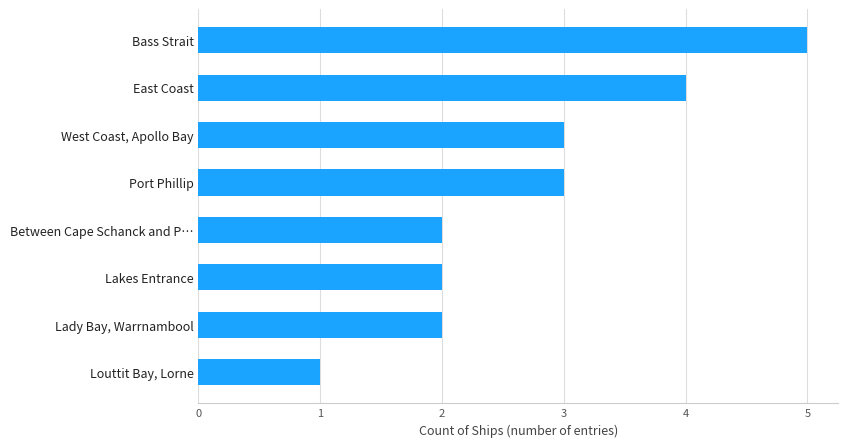

What is the approximate value at East Coast?

4